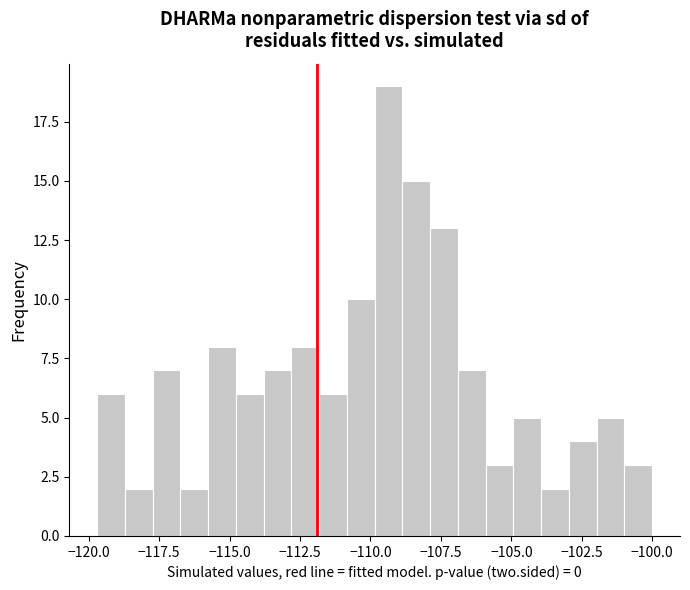

Around what value on the x-axis is the tallest bar? Give the approximate position of its centre, as read against the axis.

-109.5